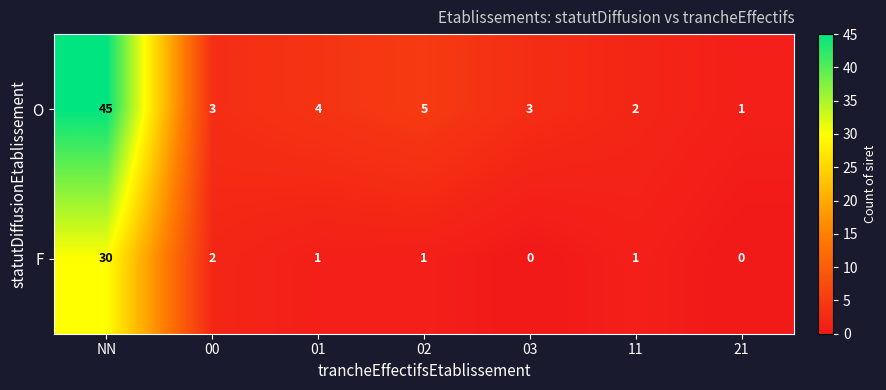

Which series changed the most between 01 and 11?

O